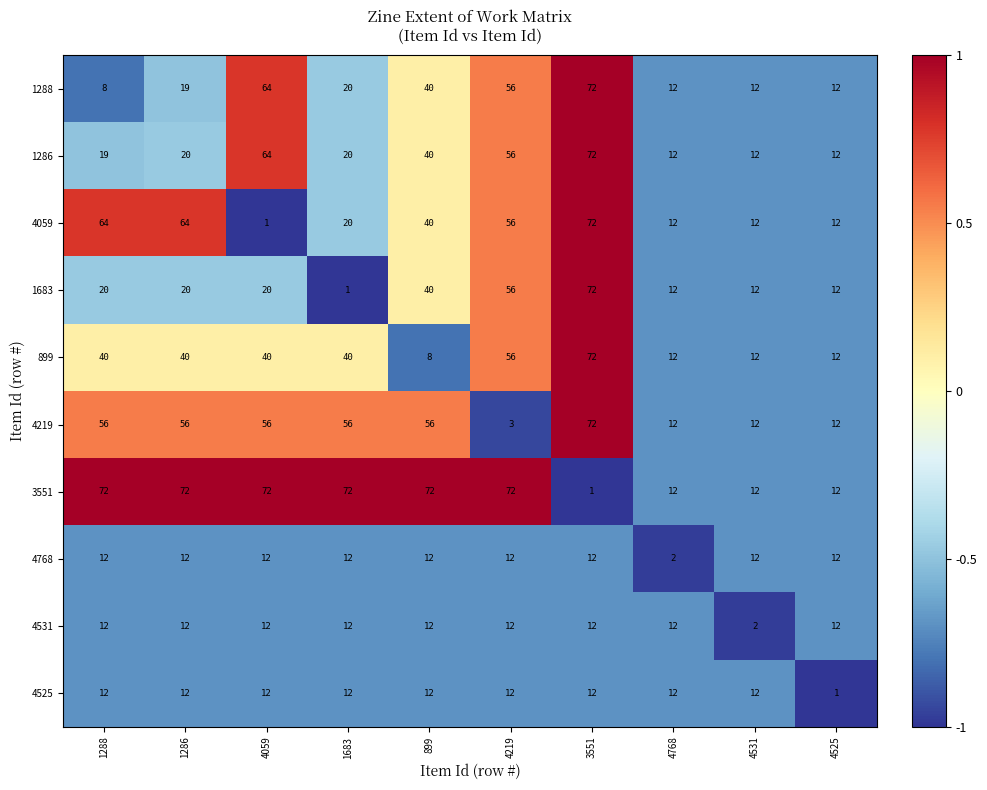

At which label is 4059 closest to 36?

899